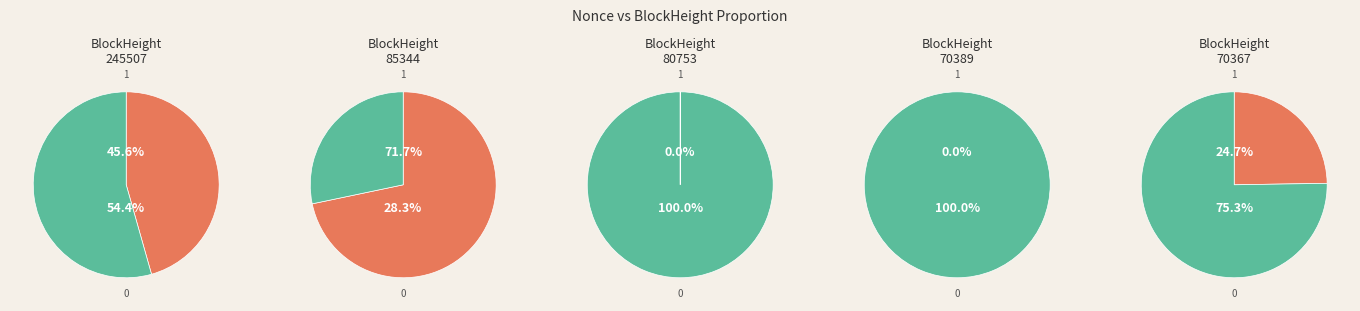

Is it true that 85344 is 93% of the pie?

False